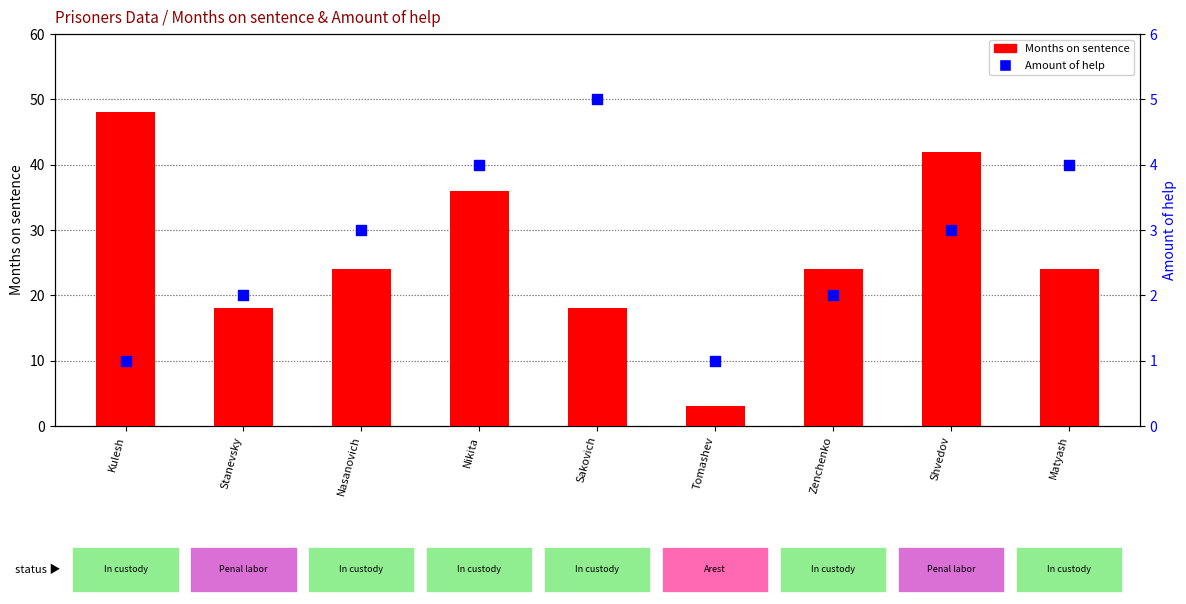

Which series has the largest total across all categories?

Months on sentence